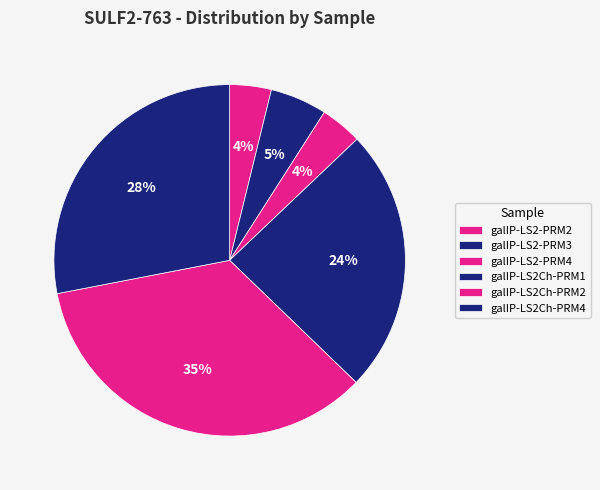

To the nearest percent, what is the combined percentage of galIP-LS2Ch-PRM4 and galIP-LS2-PRM4?

32%